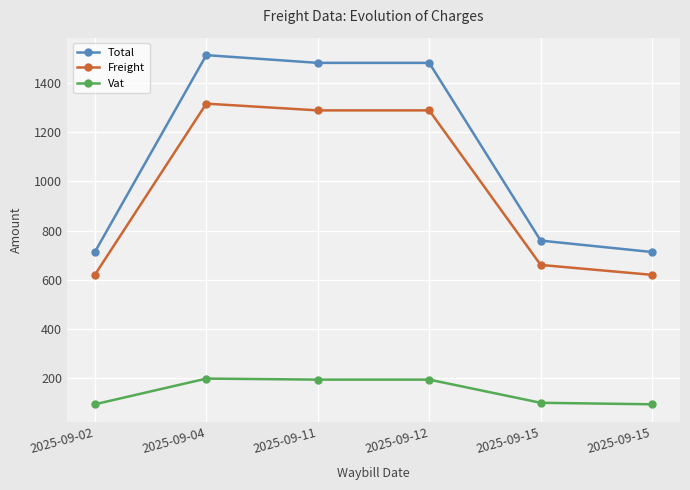

How many data points in Vat are above 193?

3